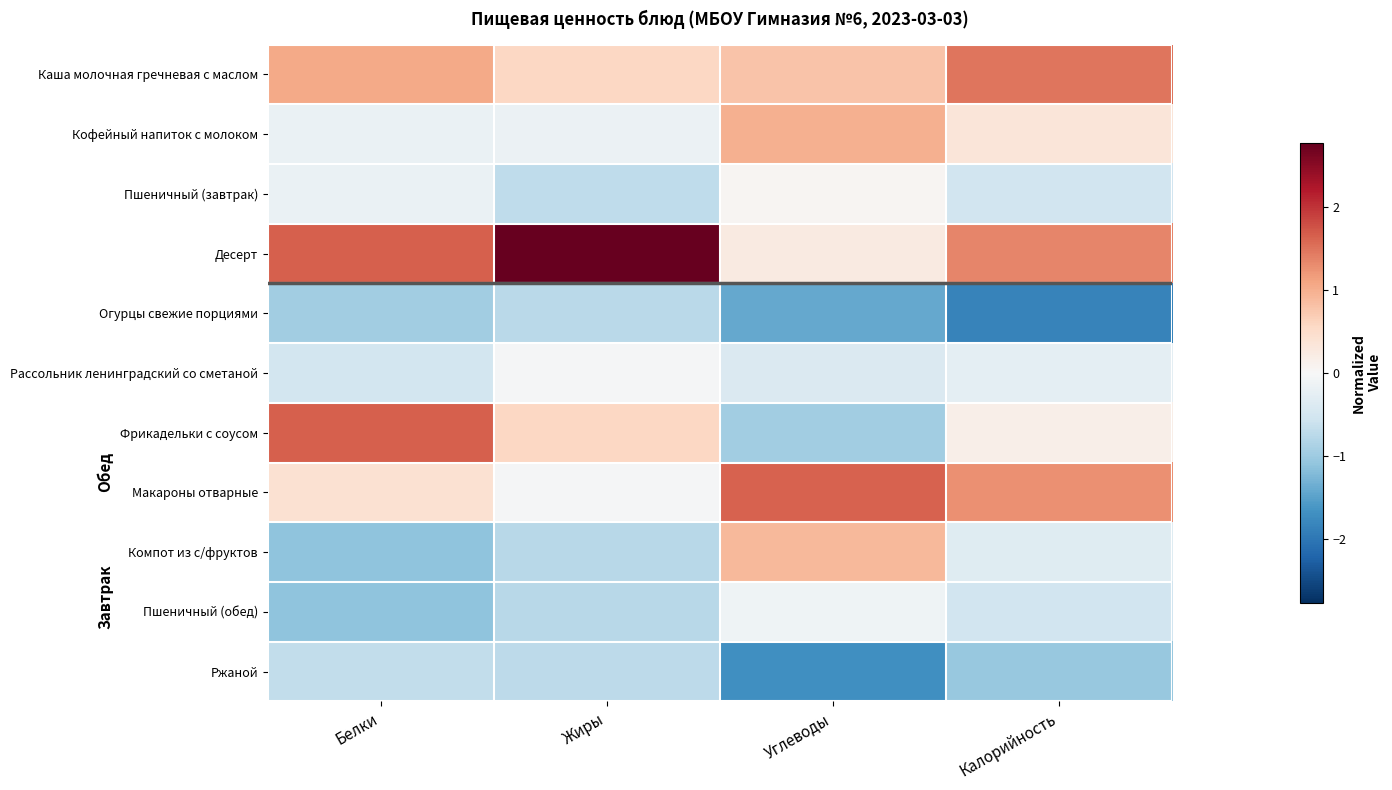

At how many categories does at least one series exceed 1?

4